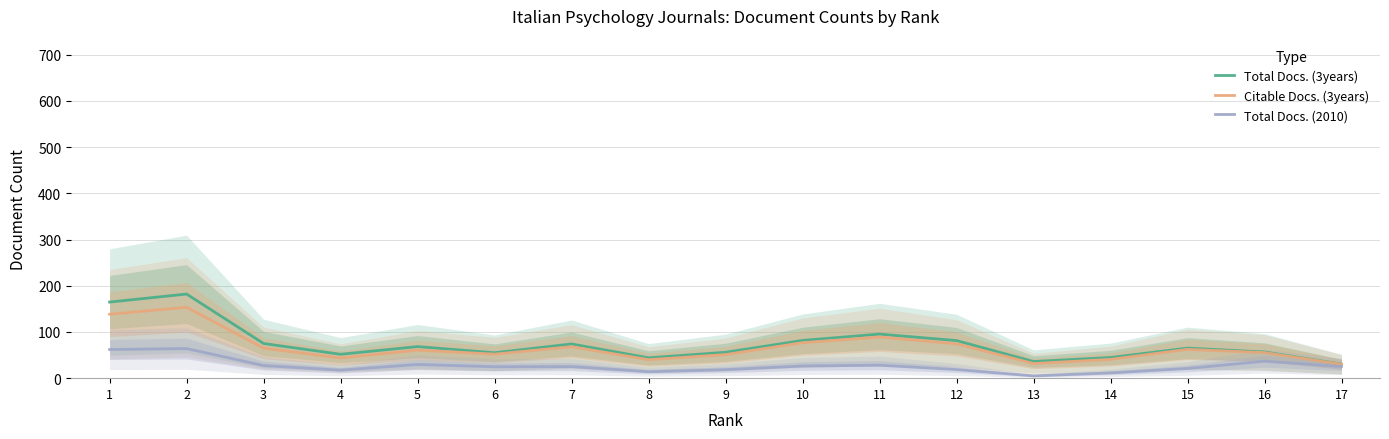

Where is Citable Docs. (3years) nearest to the value 91?

11